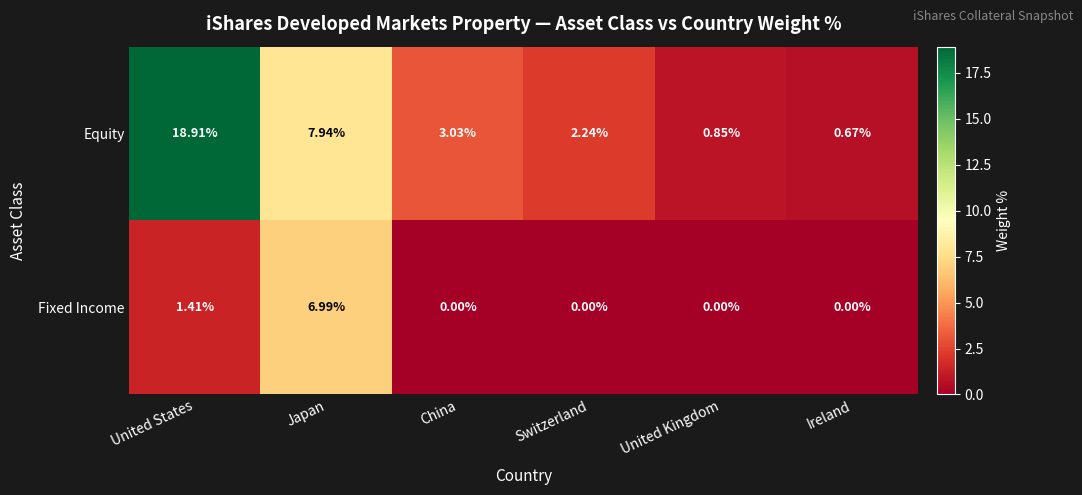

Which series has the widest spread of values?

Equity